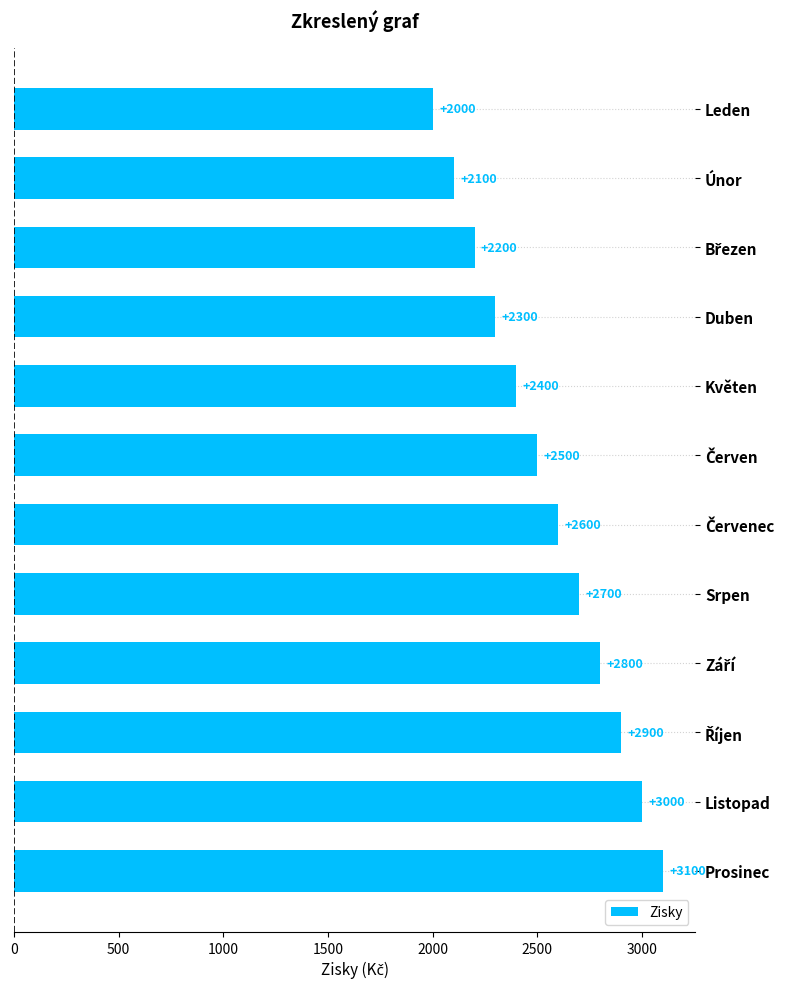

What position from the top is Listopad?

11